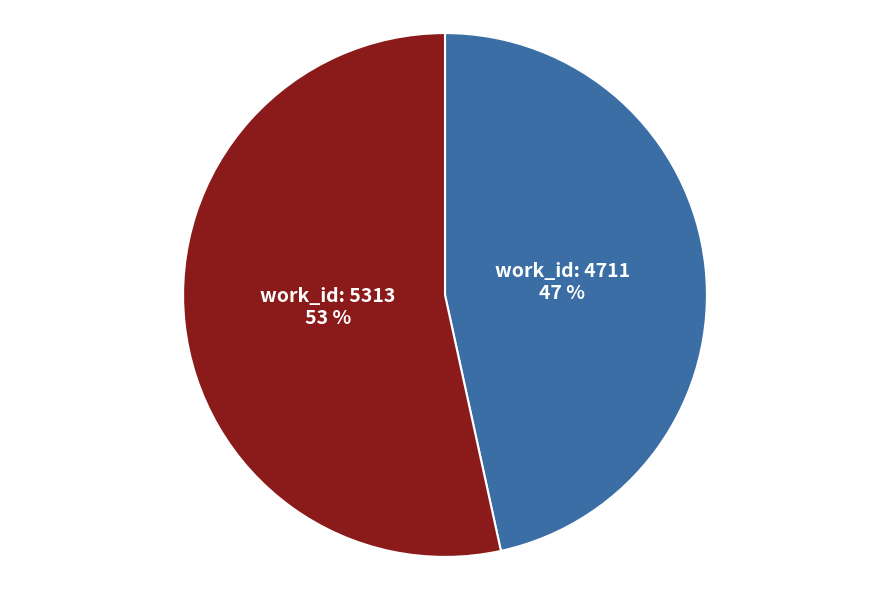

To the nearest percent, what is the average slice percentage?

50%